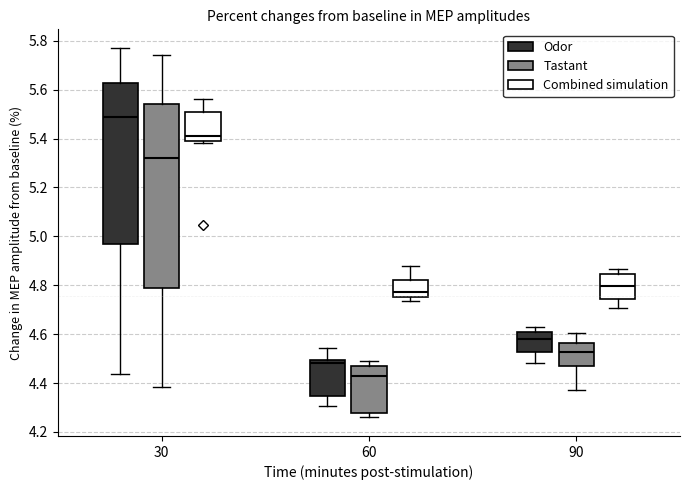

Reading left to right, read every box against the y-axis: the position of its median line, the range the box covers, and the ends of its whiskers. The values are not printed on the chart, so give them approximately, as read against the axis.

30 (Odor): median 5.48, box 4.96 to 5.62, whiskers 4.44 to 5.78
30 (Tastant): median 5.32, box 4.78 to 5.54, whiskers 4.38 to 5.74
30 (Combined simulation): median 5.42, box 5.38 to 5.50, whiskers 5.38 (just below the box's lower edge) to 5.56
60 (Odor): median 4.48, box 4.34 to 4.50, whiskers 4.30 to 4.54
60 (Tastant): median 4.44, box 4.28 to 4.46, whiskers 4.26 to 4.50
60 (Combined simulation): median 4.78, box 4.76 to 4.82, whiskers 4.74 to 4.88
90 (Odor): median 4.58, box 4.52 to 4.60, whiskers 4.48 to 4.62
90 (Tastant): median 4.52, box 4.46 to 4.56, whiskers 4.38 to 4.60
90 (Combined simulation): median 4.80, box 4.74 to 4.84, whiskers 4.70 to 4.86